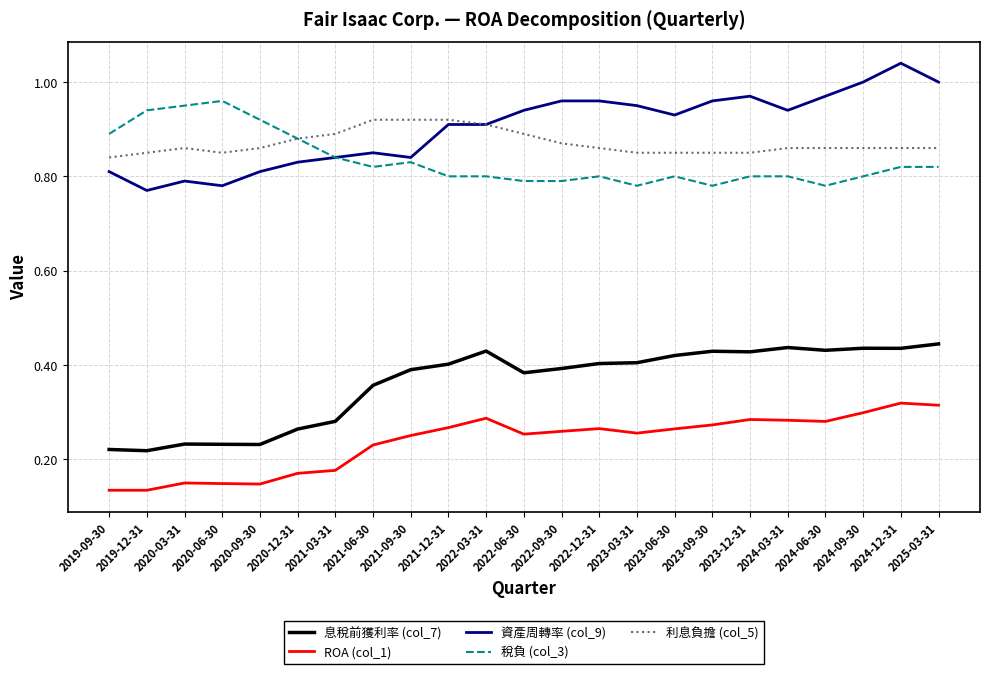

Where is the first local minimum for 稅負 (col_3)?

2021-06-30